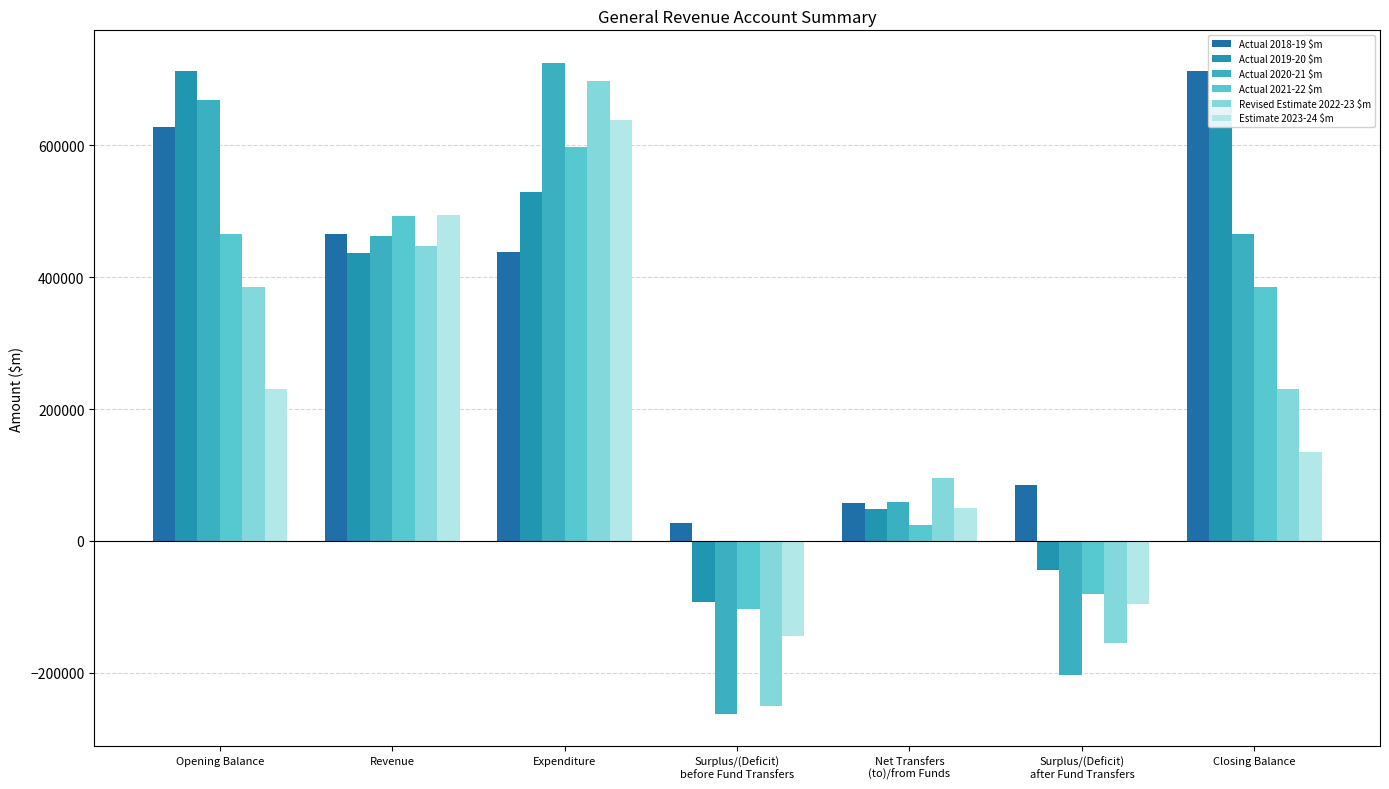

What is the difference between the Actual 2019-20 $m values at Net Transfers
(to)/from Funds and Opening Balance?

664528